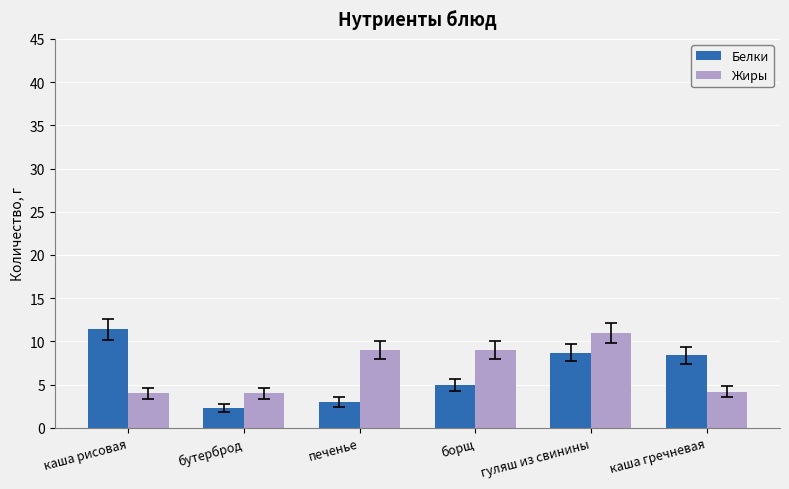

At which label does Белки reach its peak?

каша рисовая